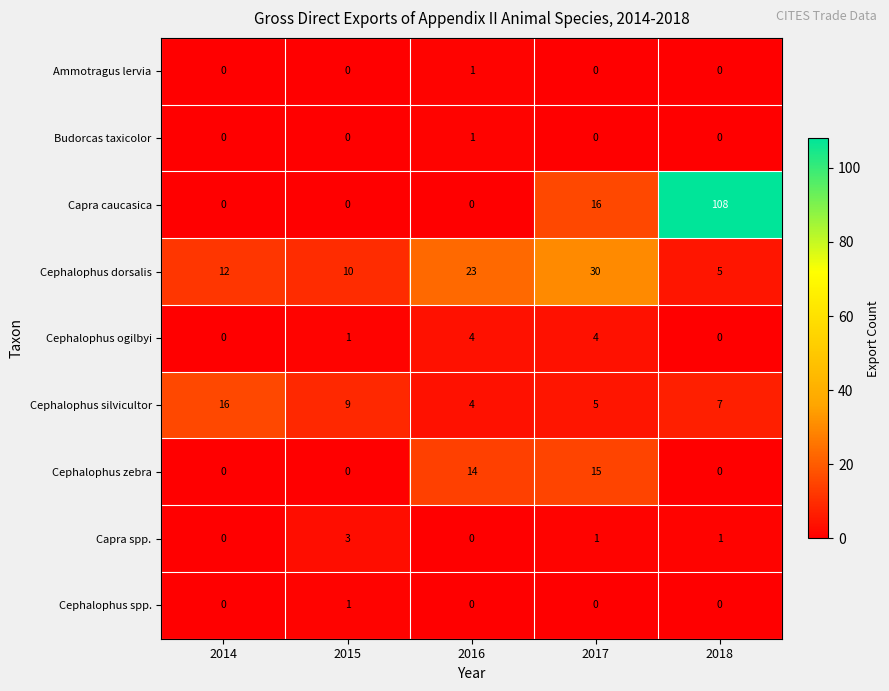

Which series has the largest total across all categories?

Capra caucasica